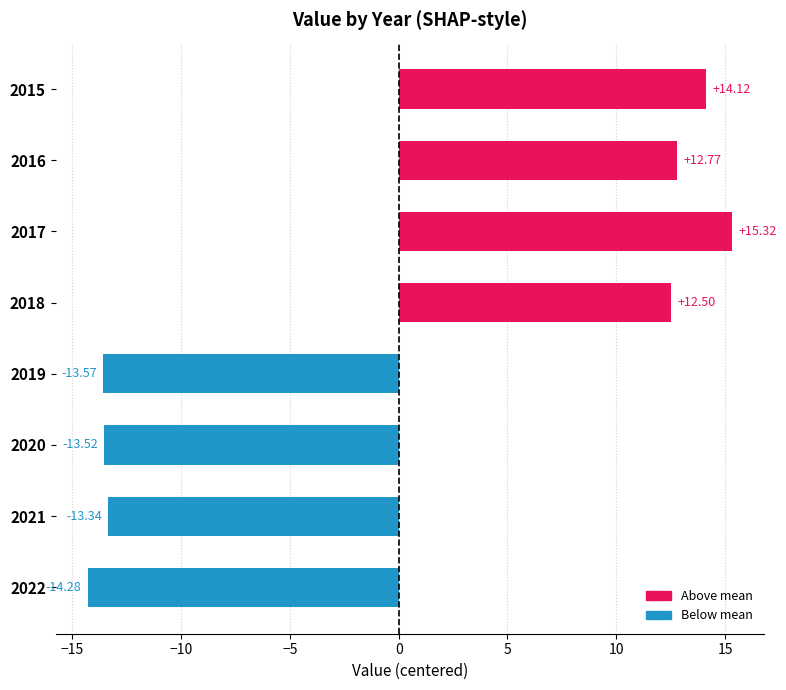

At which label is the value closest to 0?

2018